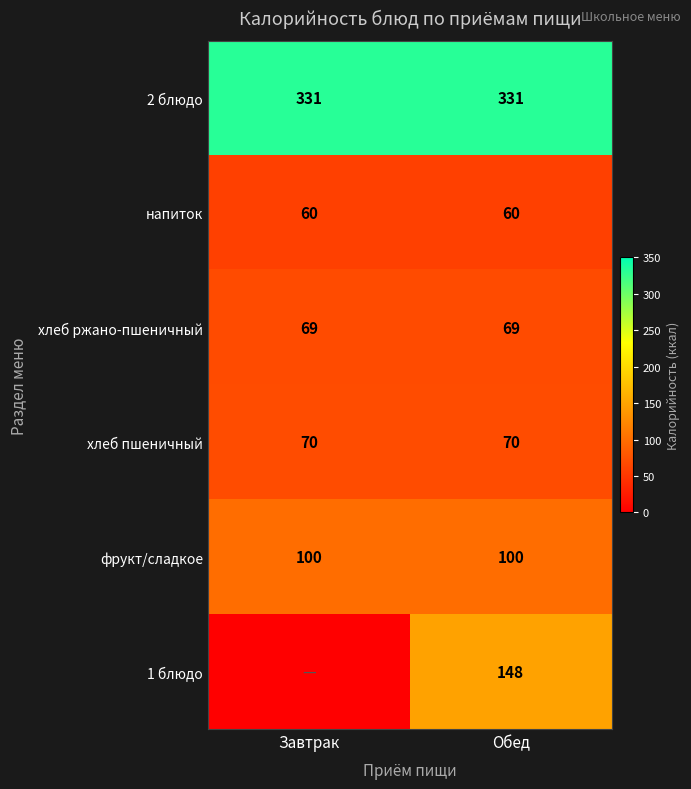

At how many categories does at least one series exceed 26?

2